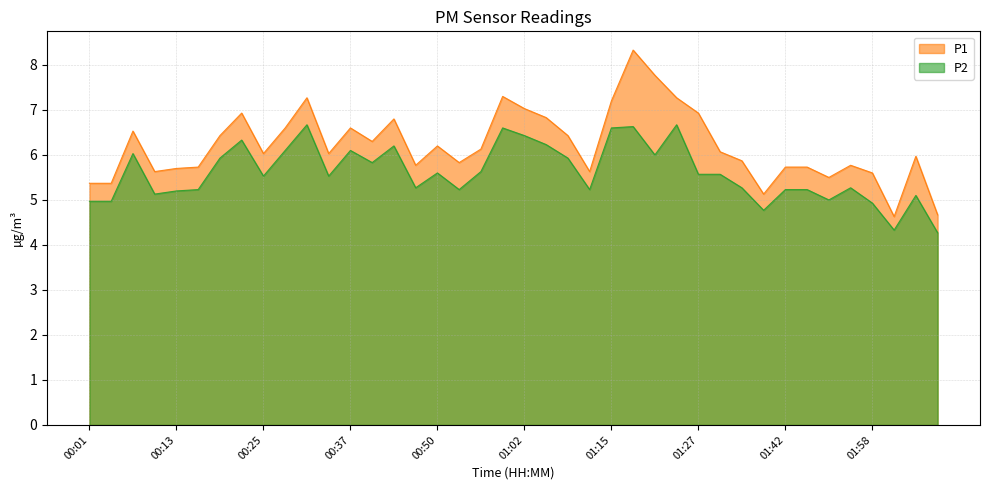

Reading left to right, list all the values displayed in this chart.

P1: 5.4	5.4	6.5	5.6	5.7	5.7	6.4	6.9	6.0	6.6	7.3	6.0	6.6	6.3	6.8	5.8	6.2	5.8	6.1	7.3	7.0	6.8	6.4	5.6	7.2	8.3	7.8	7.3	6.9	6.1	5.9	5.1	5.7	5.7	5.5	5.8	5.6	4.6	6.0	4.7
P2: 5.0	5.0	6.0	5.1	5.2	5.2	5.9	6.3	5.5	6.1	6.7	5.5	6.1	5.8	6.2	5.3	5.6	5.2	5.6	6.6	6.4	6.2	5.9	5.2	6.6	6.6	6.0	6.7	5.6	5.6	5.3	4.8	5.2	5.2	5.0	5.3	4.9	4.3	5.1	4.3